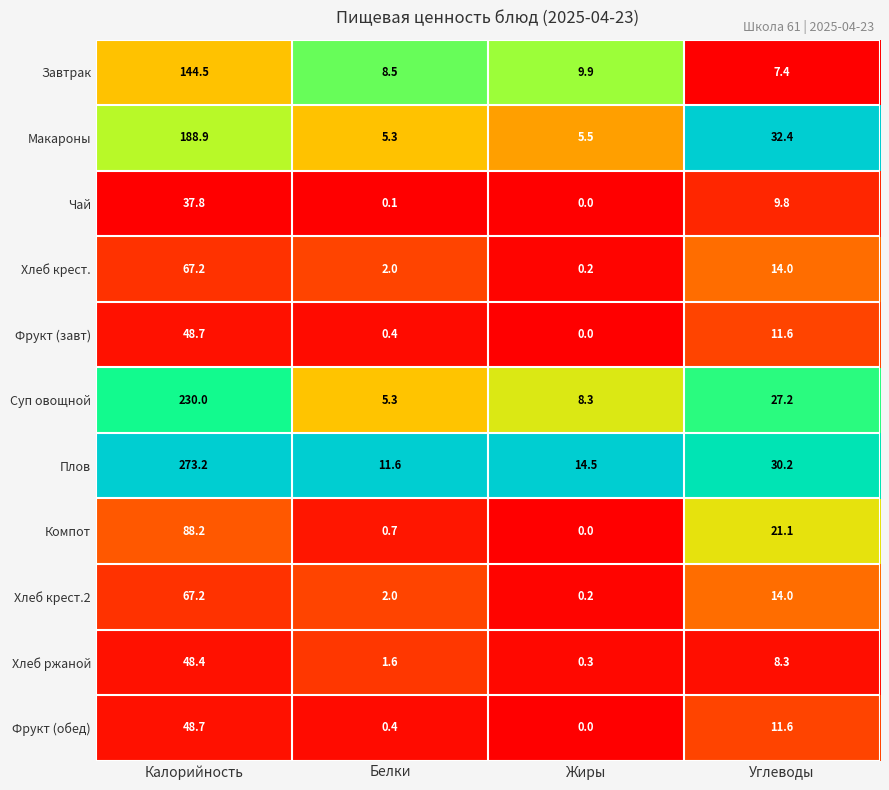

Which label corresponds to the smallest value in the chart?

Жиры